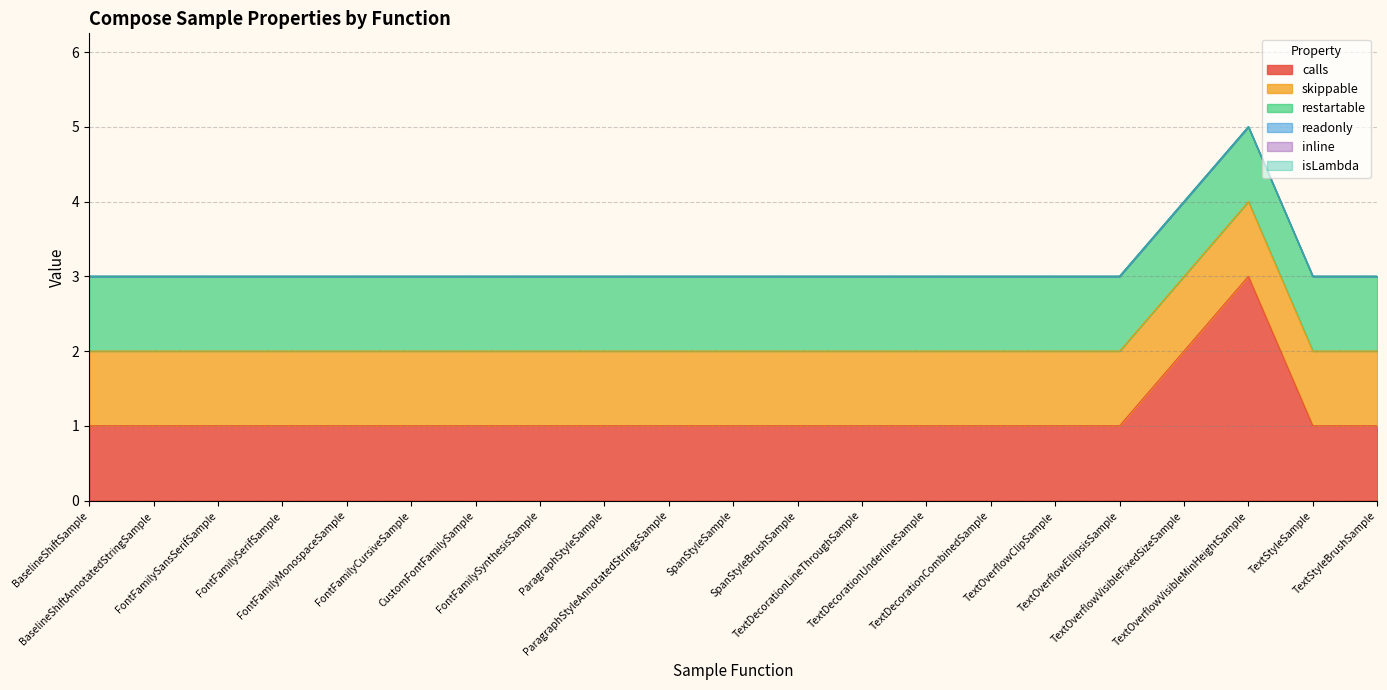

Between TextDecorationCombinedSample and FontFamilySerifSample, which is larger?

TextDecorationCombinedSample